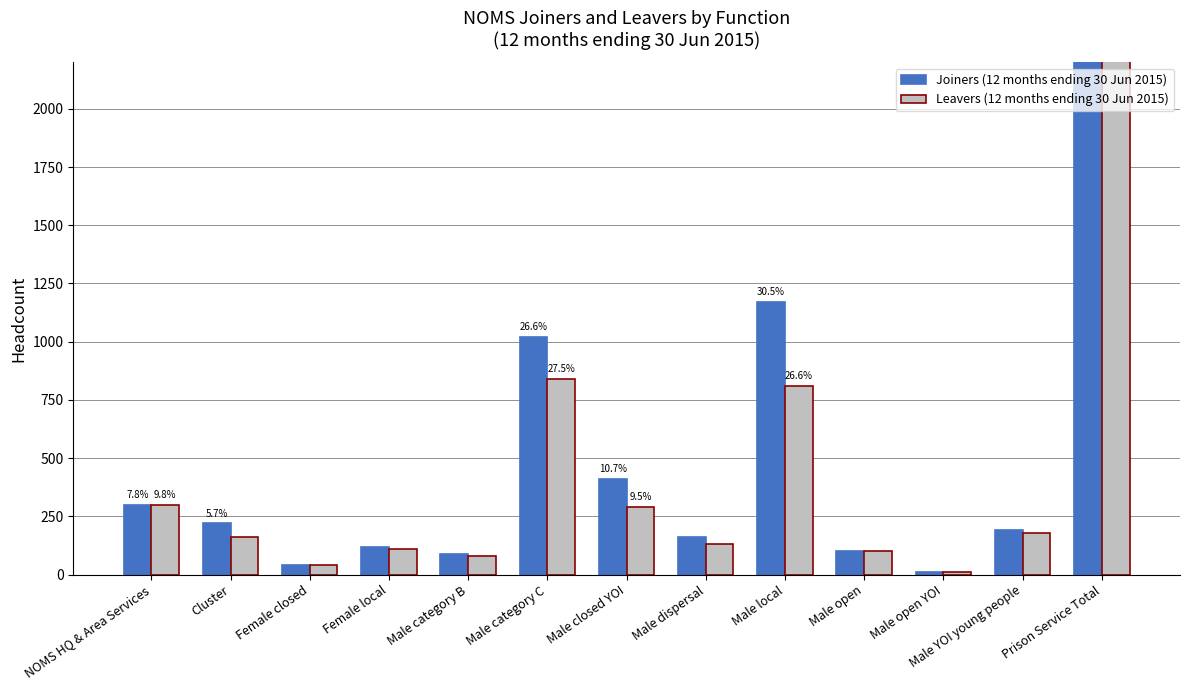

What is the label of the 11th bar from the right?

Female closed